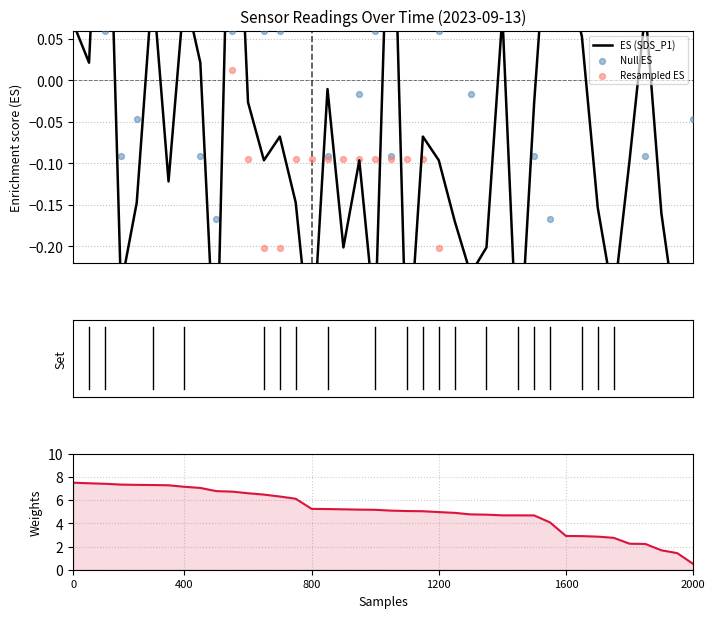

Which series has the largest Y range (max minus min)?

Weights